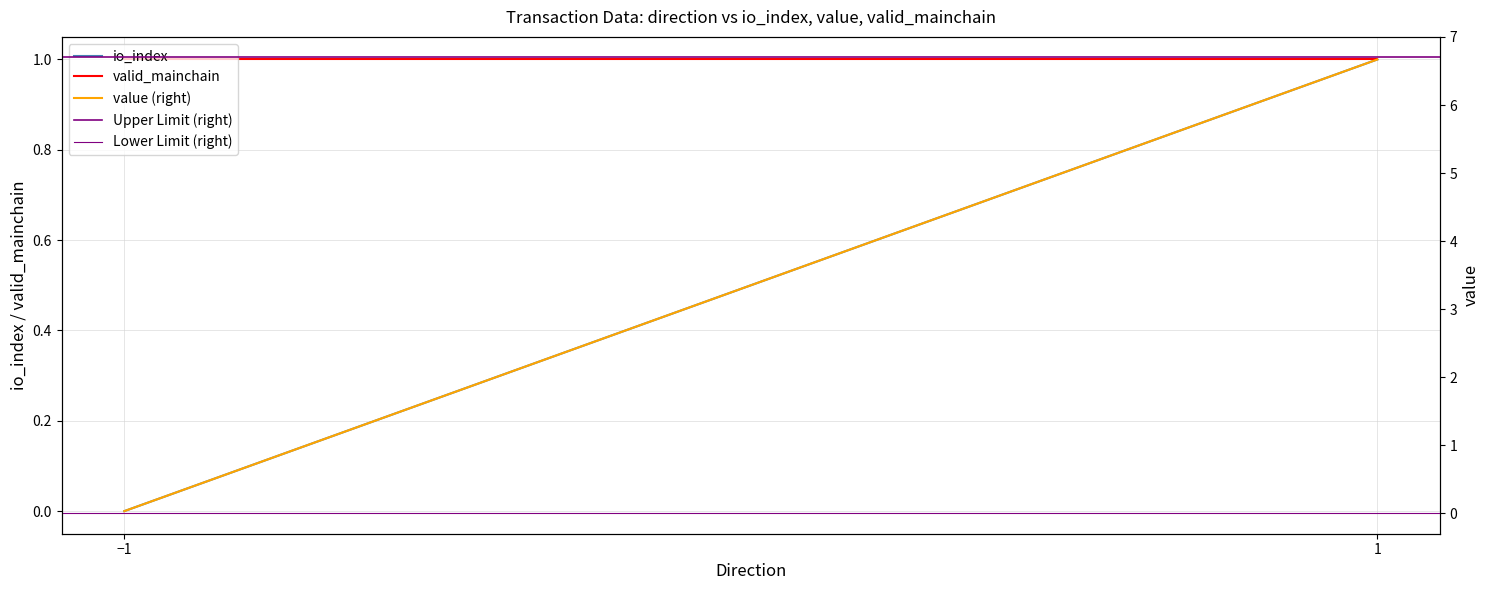

What are all the series names shown in the legend?

io_index, valid_mainchain, value (right), Upper Limit (right), Lower Limit (right)